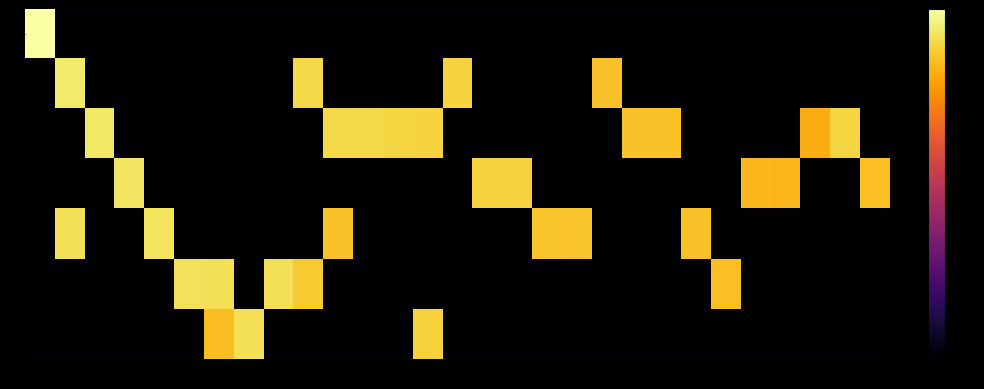

At how many categories does at least one series exceed 4?

29